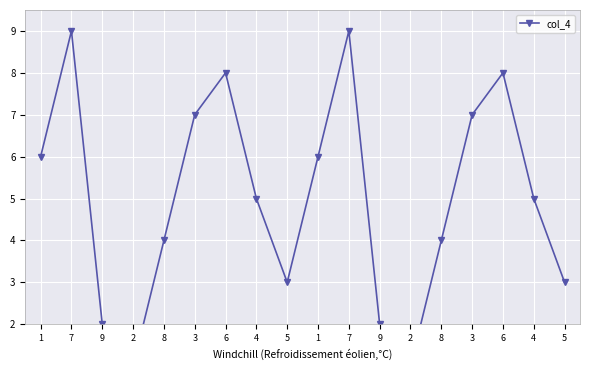

True or false: the data shows 1 at 1.

False